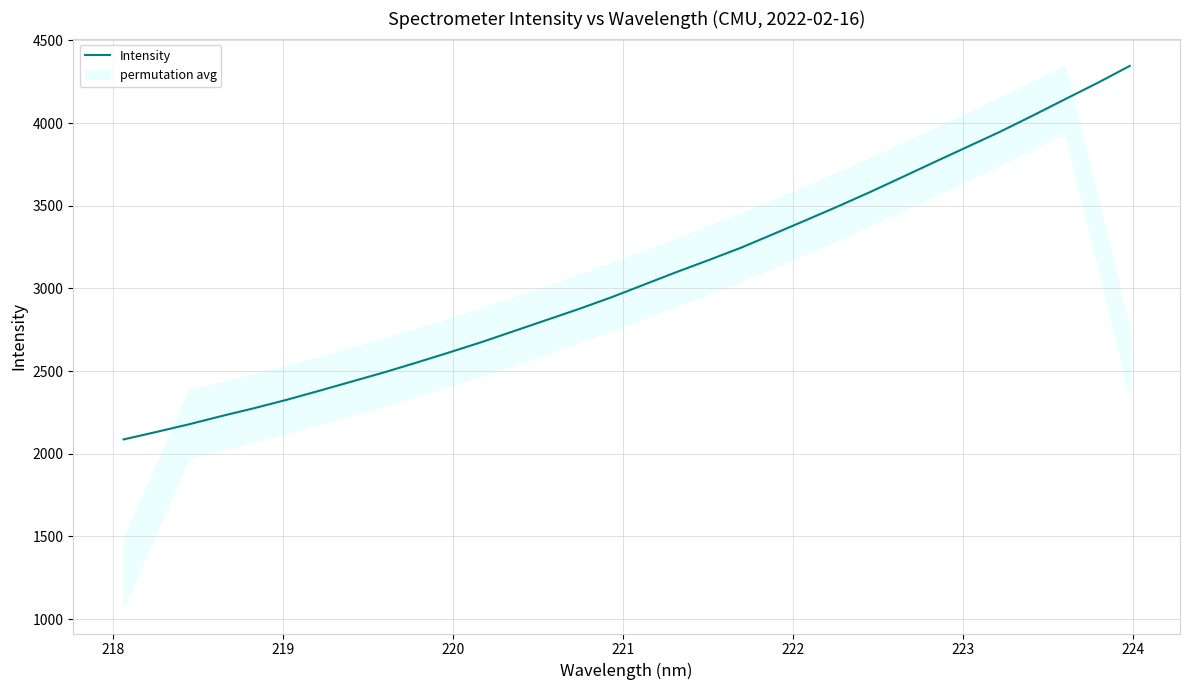

True or false: there are more than 0 points higher than both neighbors.

False